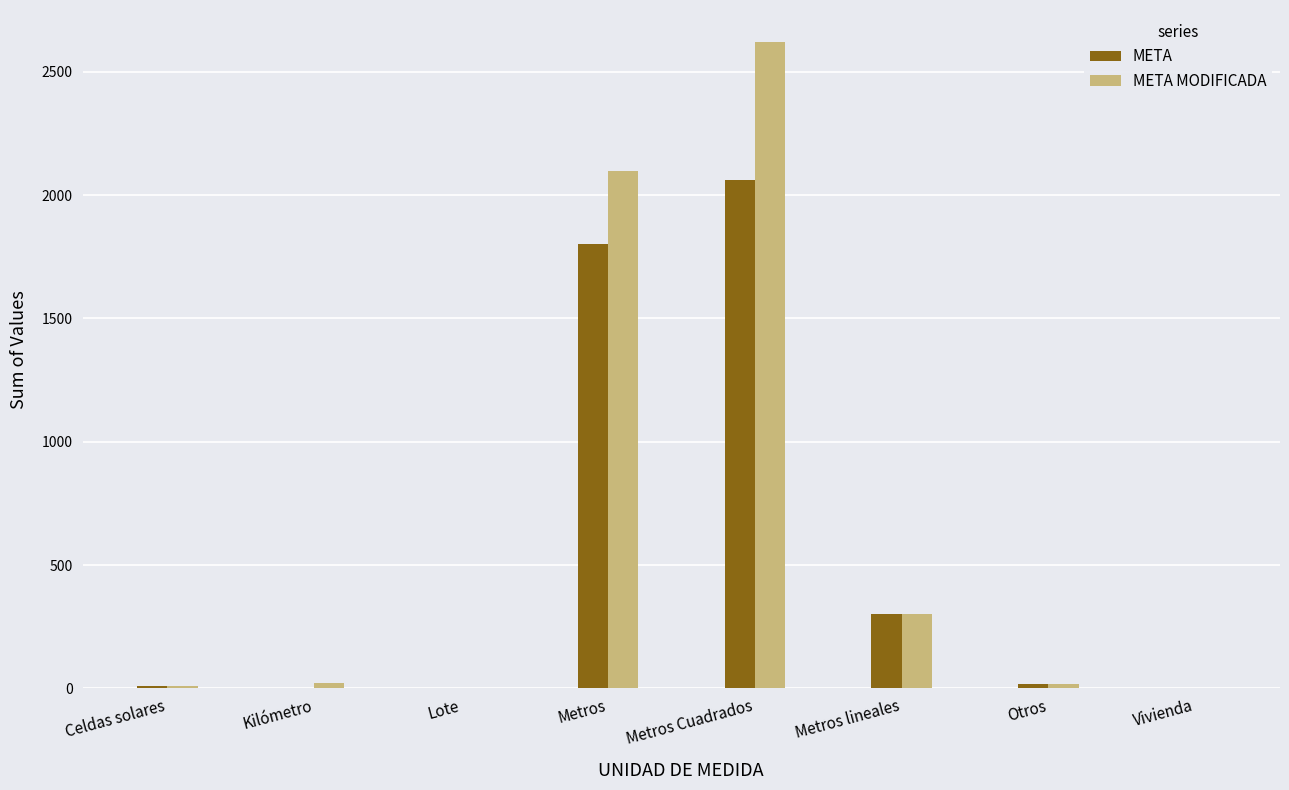

What is the average value of the META MODIFICADA series?

634.1